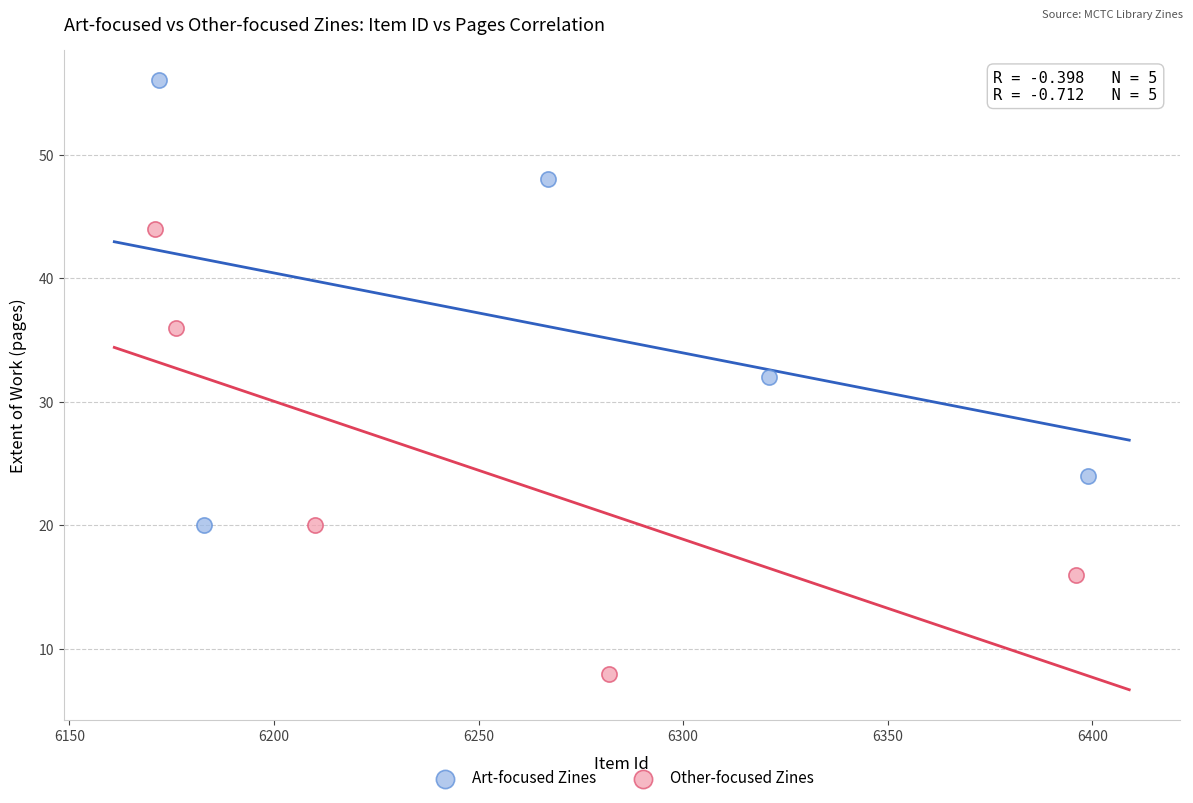

Which series reaches the maximum Y coordinate?

Art-focused Zines